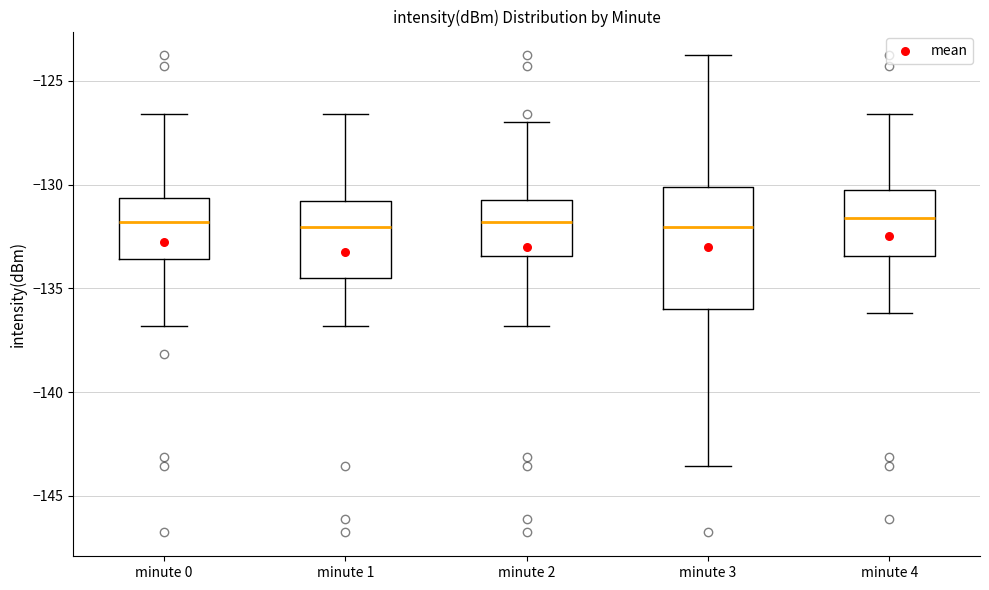

Which box is the tallest, from its lower edge to its upper edge?

minute 3